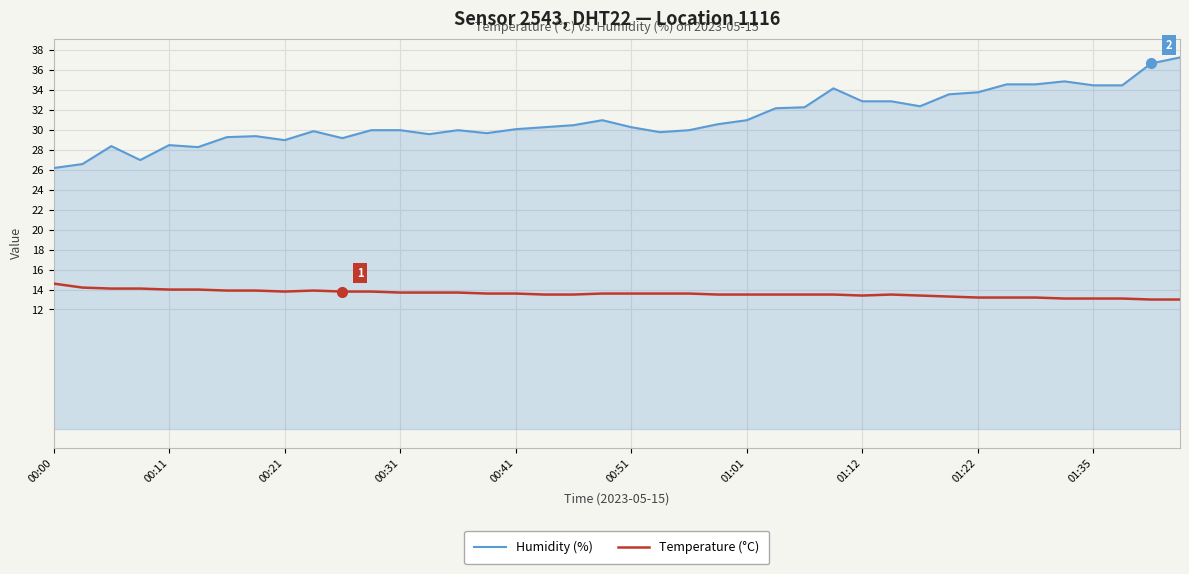

Rank the series by their average value, from lowest to highest.

Temperature (°C), Humidity (%)